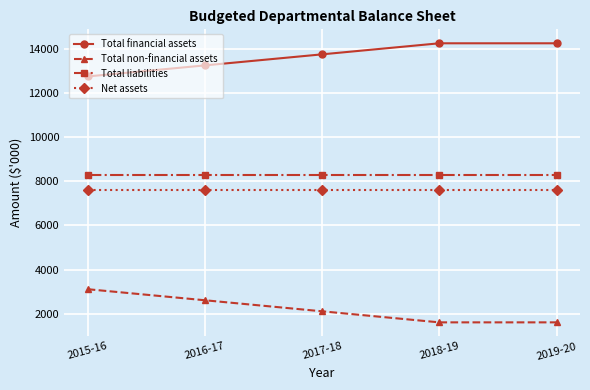

Reading left to right, extract all data points from this chart.

Total financial assets: 12737	13237	13737	14237	14237
Total non-financial assets: 3113	2613	2113	1613	1613
Total liabilities: 8260	8260	8260	8260	8260
Net assets: 7590	7590	7590	7590	7590